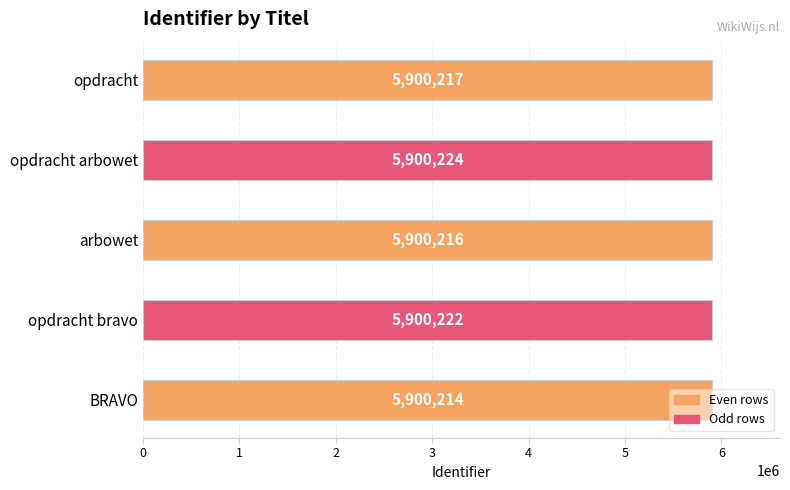

Approximately how many times larger is the value at arbowet compared to opdracht?

1.0